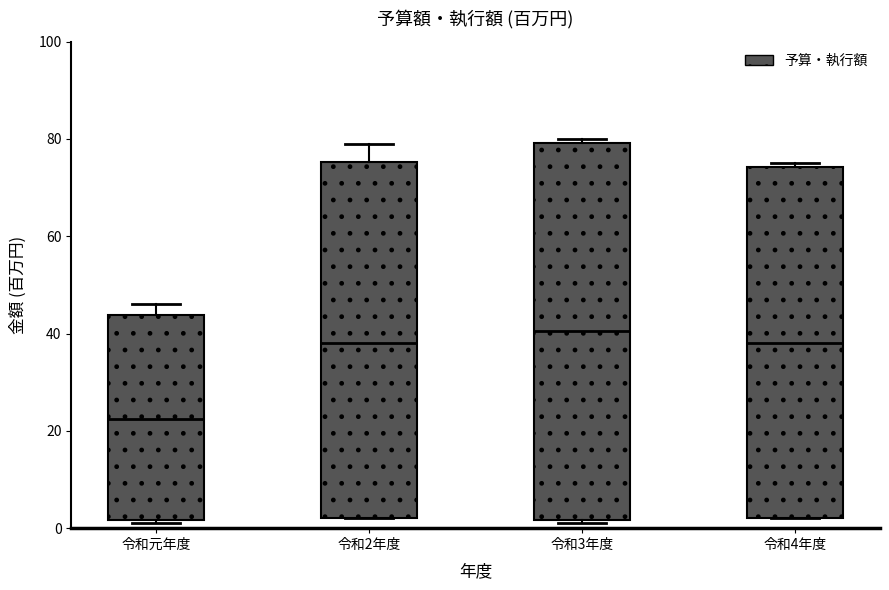

Comparing the boxes themselves (not the whiskers), which one is the tallest?

令和3年度